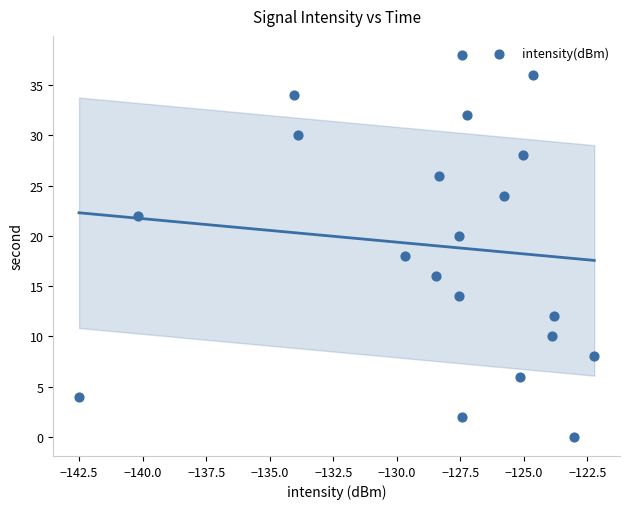

What is the range of Y values (max minus min)?

38